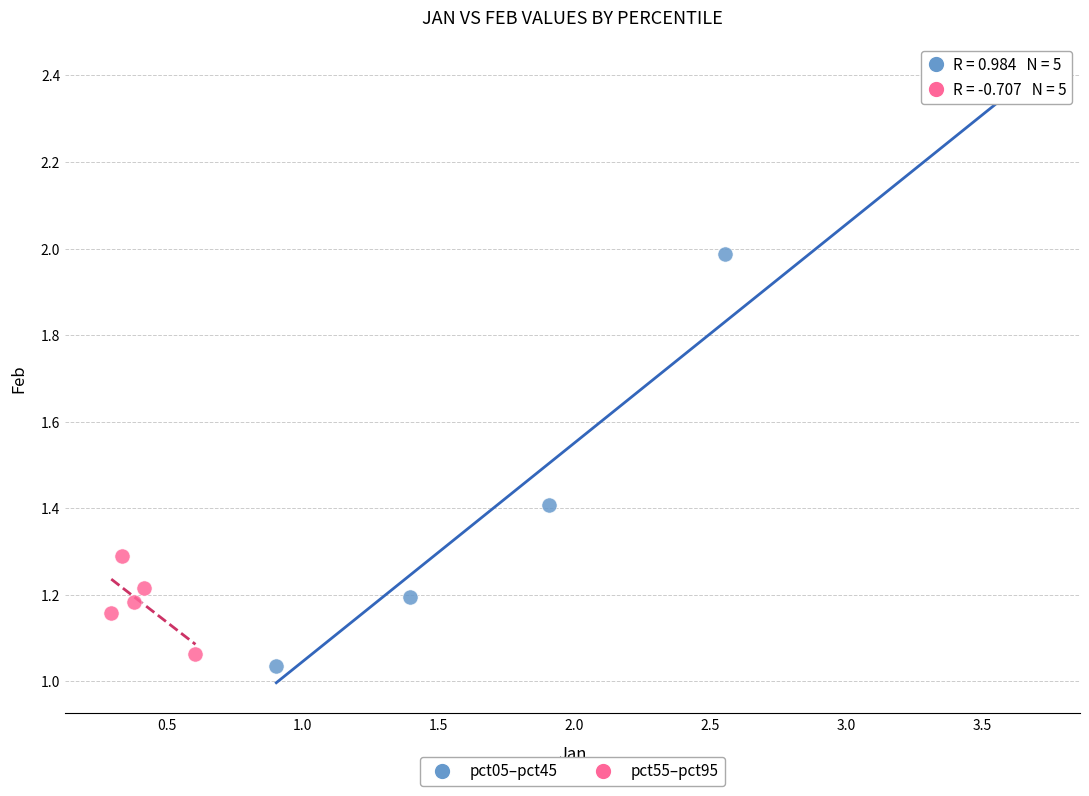

Which series contains the highest Y value?

pct05–pct45